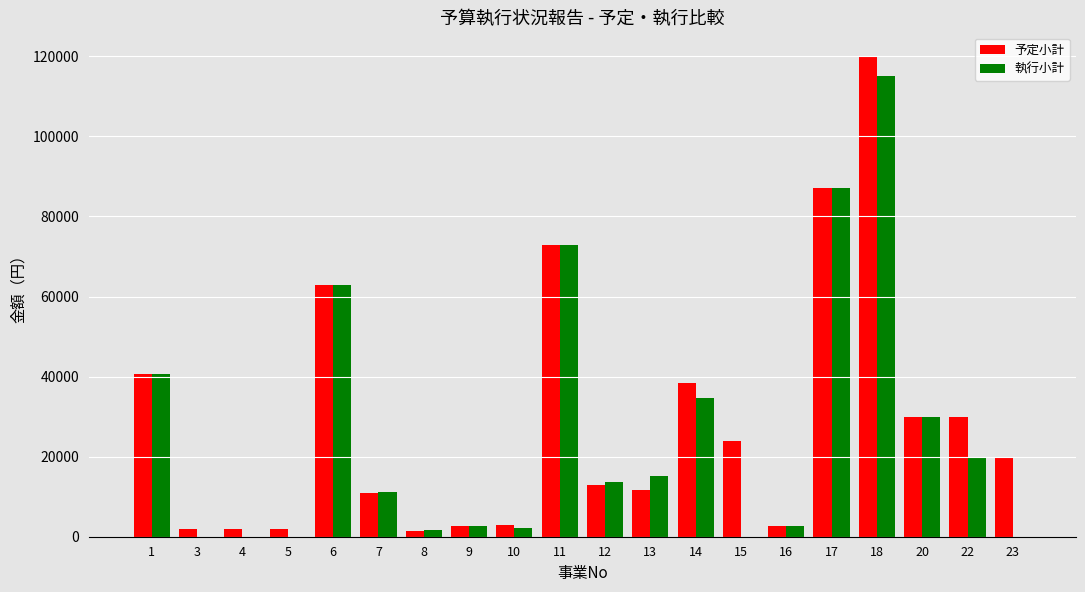

What is the sum of all 予定小計 values?

576736